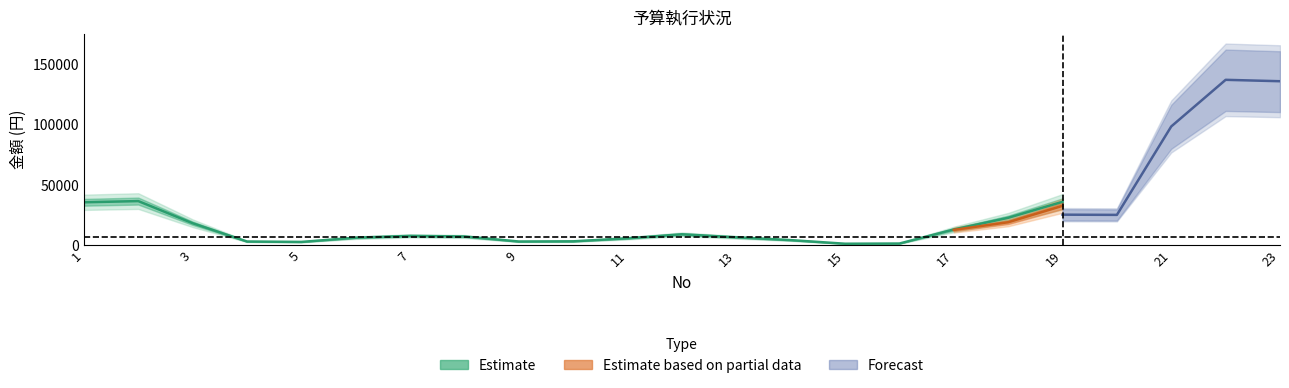

What value does the 単価_執行 series have at 16, to the nearest 10?

1000